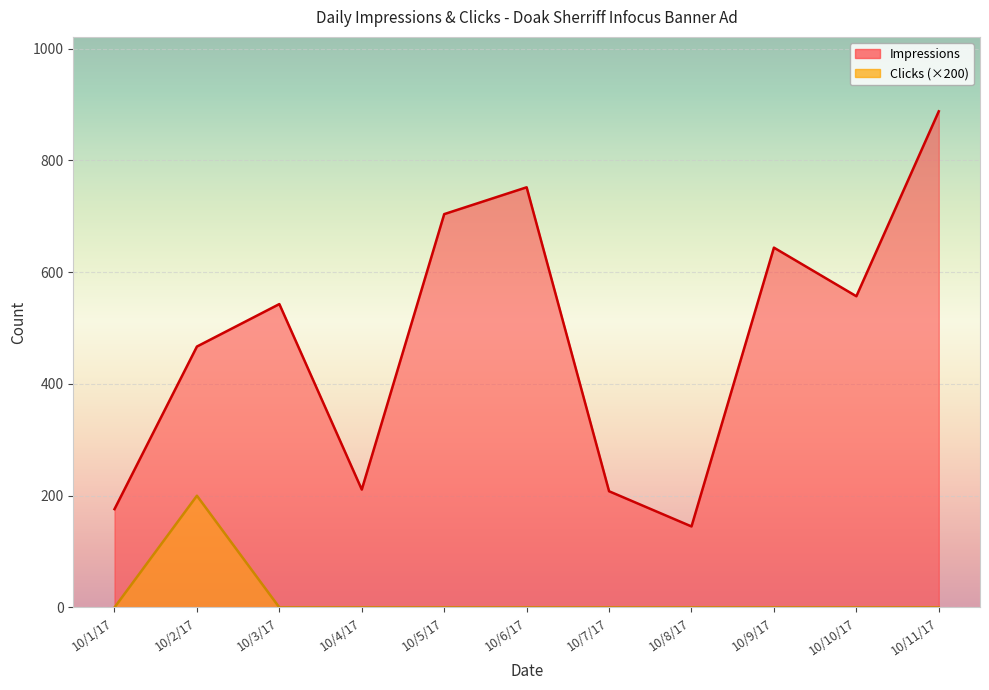

How many interior local peaks does the Impressions series have?

3